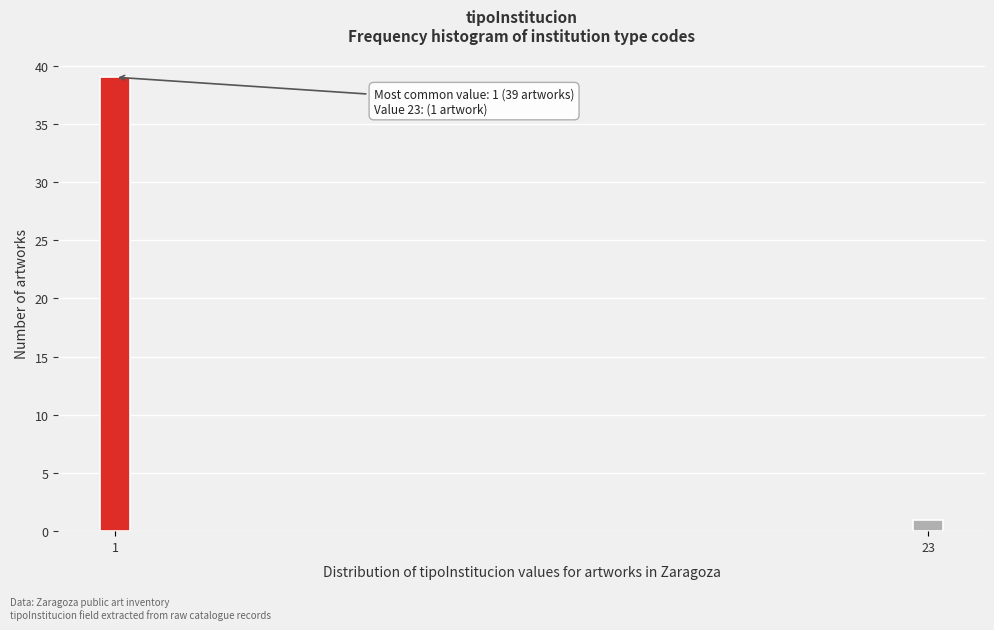

Reading right to left, what are all the values shown in this chart?

1	39